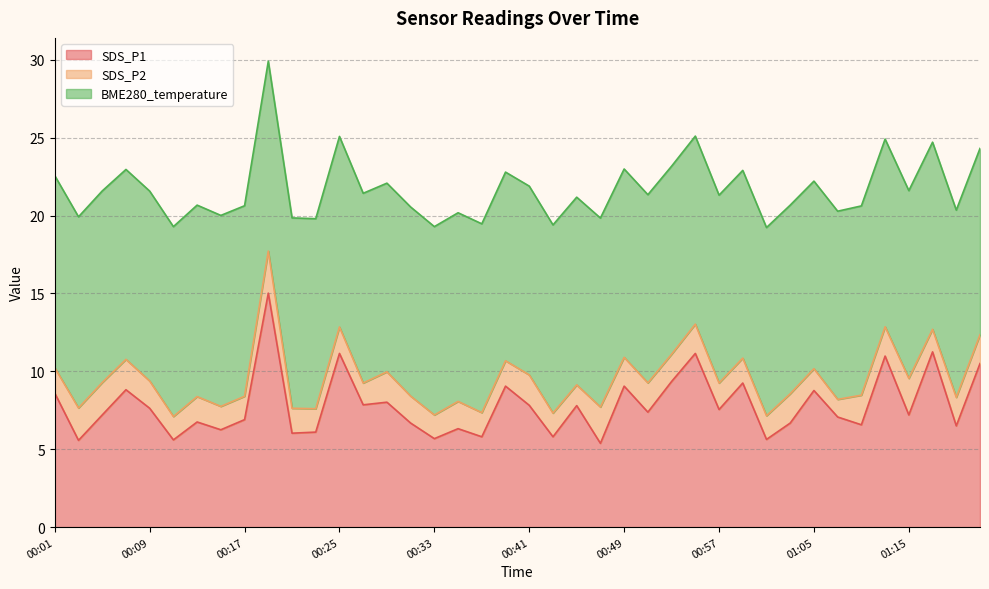

Which series has the widest spread of values?

SDS_P1